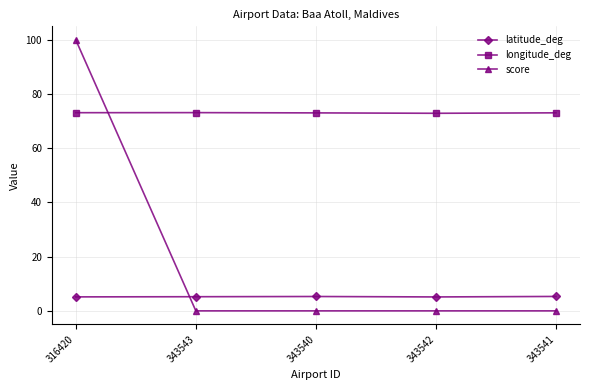

What is the lowest value of the longitude_deg series?

72.9